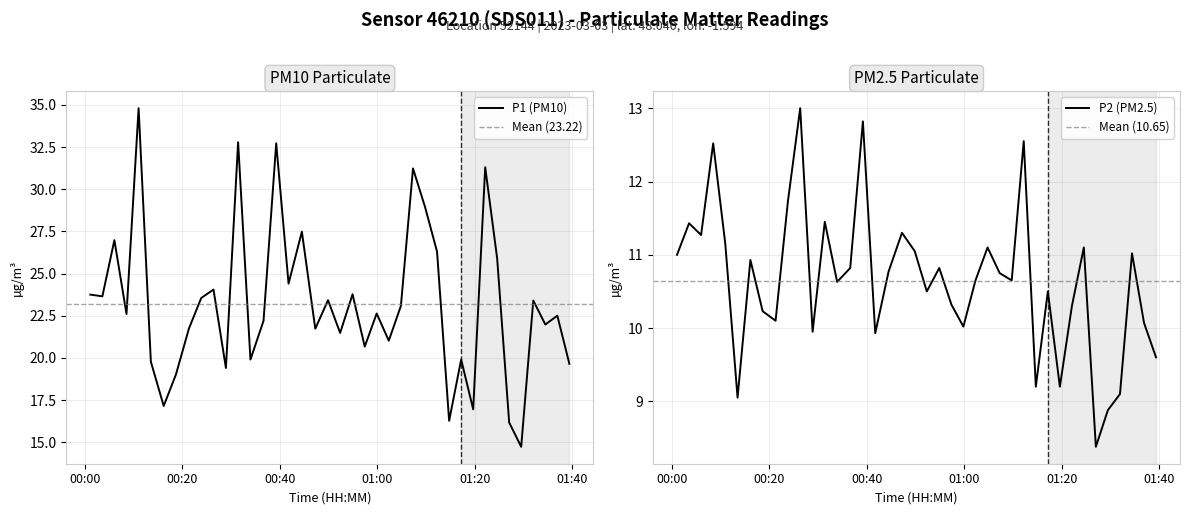

Between 2023-03-03T00:39:14 and 2023-03-03T01:22:07, which series saw the biggest shift?

P2 (PM2.5)